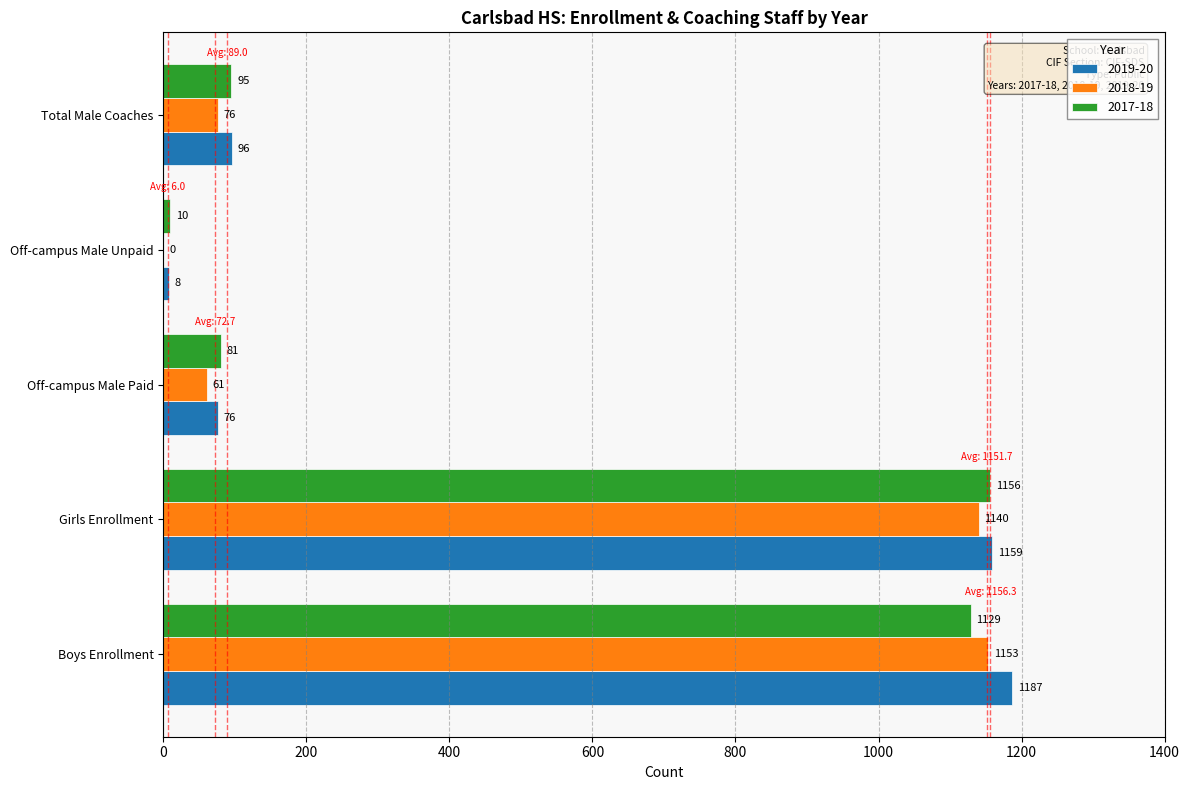

Read the 2019-20 value at Off-campus Male Paid, to the nearest 100.

100